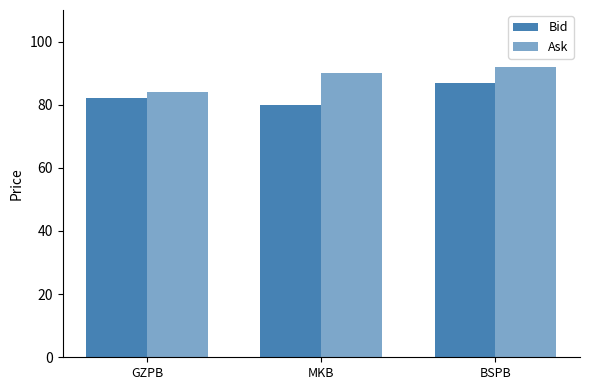

Which series has the widest spread of values?

Ask